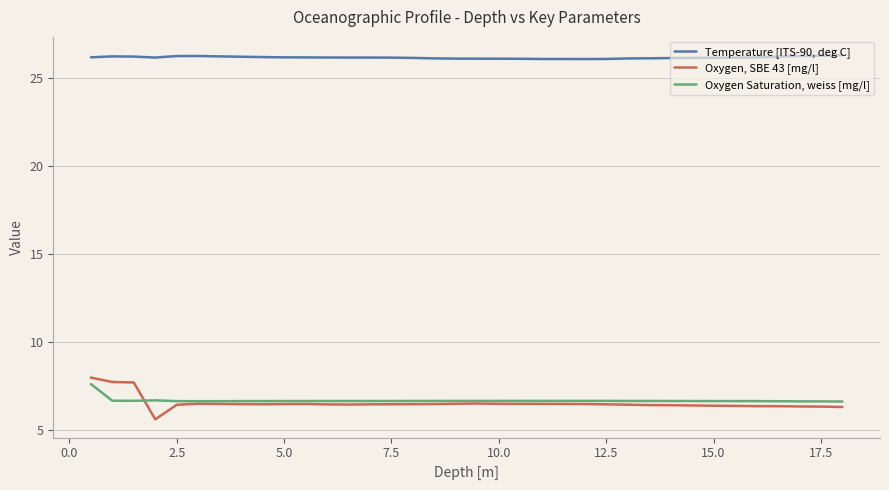

List the series in order of their peak value, highest first.

Temperature [ITS-90, deg C], Oxygen, SBE 43 [mg/l], Oxygen Saturation, weiss [mg/l]